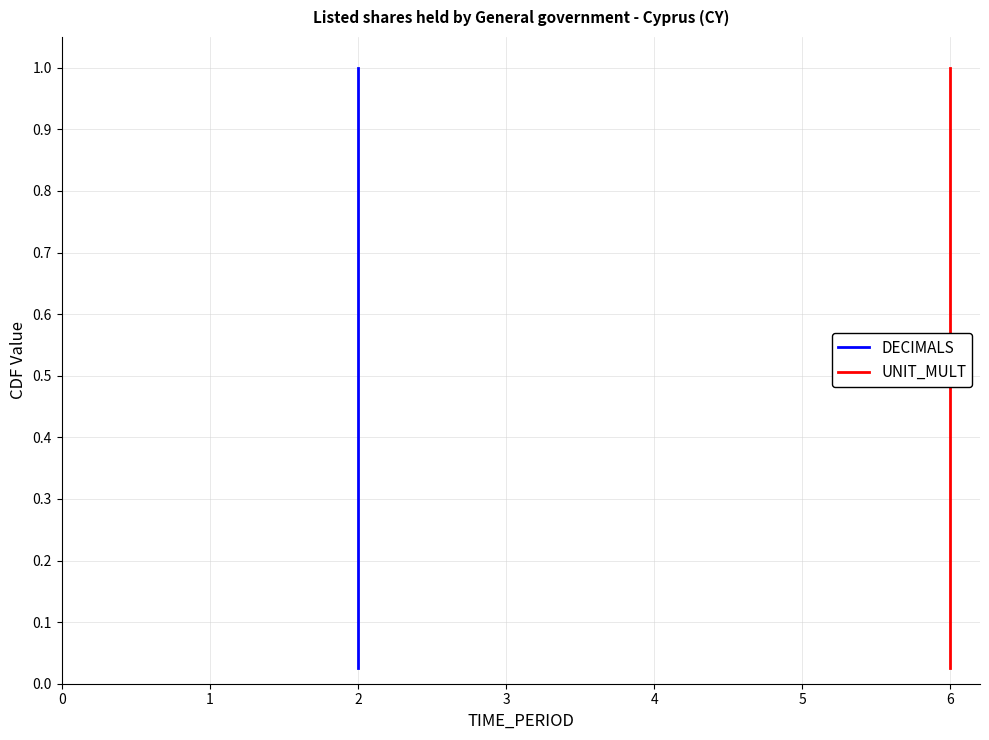

Reading right to left, list all the values displayed in this chart.

DECIMALS: 1.0	1.0	0.9	0.9	0.9	0.9	0.8	0.8	0.8	0.8	0.8	0.7	0.7	0.7	0.7	0.6	0.6	0.6	0.6	0.5	0.5	0.5	0.5	0.4	0.4	0.4	0.3	0.3	0.3	0.3	0.2	0.2	0.2	0.2	0.1	0.1	0.1	0.1	0.1	0.0
UNIT_MULT: 1.0	1.0	0.9	0.9	0.9	0.9	0.8	0.8	0.8	0.8	0.8	0.7	0.7	0.7	0.7	0.6	0.6	0.6	0.6	0.5	0.5	0.5	0.5	0.4	0.4	0.4	0.3	0.3	0.3	0.3	0.2	0.2	0.2	0.2	0.1	0.1	0.1	0.1	0.1	0.0